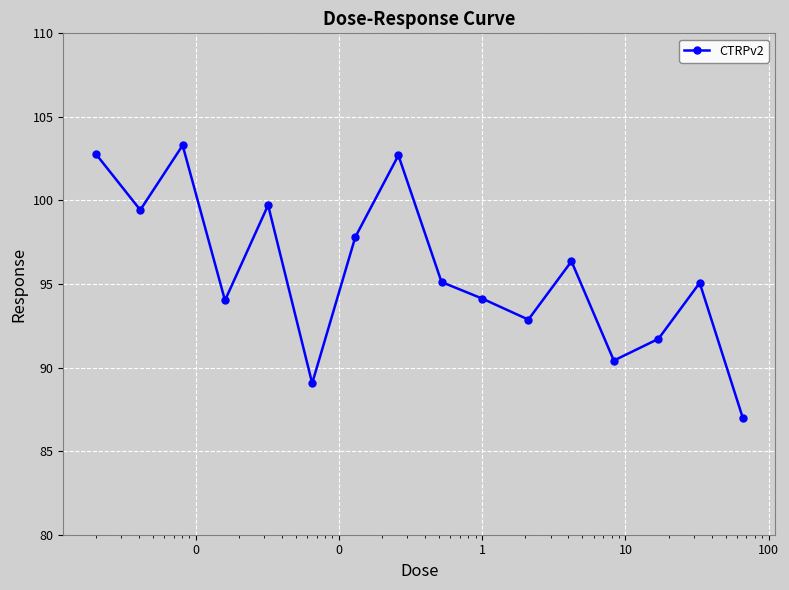

What is the greatest value displayed?

103.3